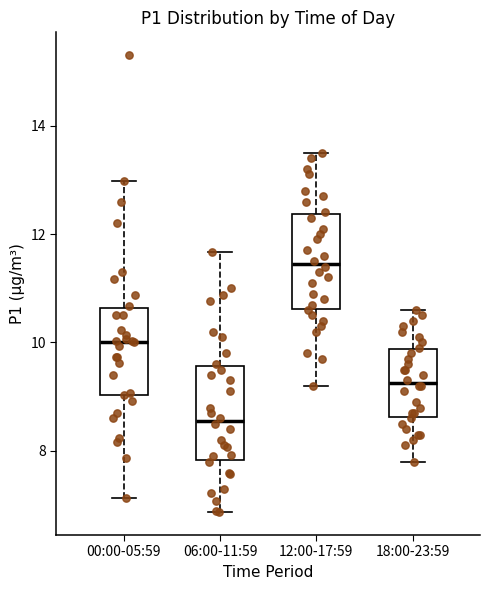

Reading left to right, read every box against the y-axis: the position of its median line, the range the box covers, and the ends of its whiskers. The values are not printed on the chart, so give them approximately, as read against the axis.

00:00-05:59: median 10.0, box 9.0 to 10.6, whiskers 7.2 to 13.0
06:00-11:59: median 8.6, box 7.8 to 9.6, whiskers 6.8 to 11.6
12:00-17:59: median 11.4, box 10.6 to 12.4, whiskers 9.2 to 13.6
18:00-23:59: median 9.2, box 8.6 to 9.8, whiskers 7.8 to 10.6